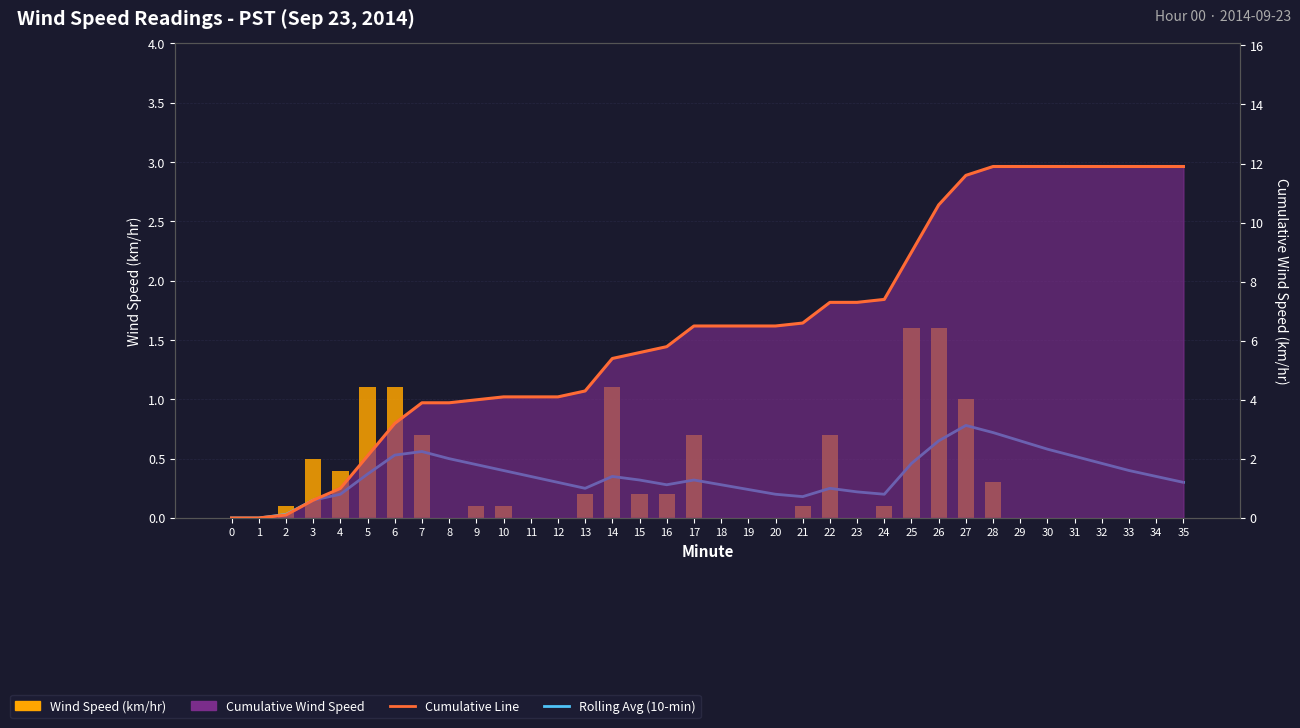

At which category is the sum across all series the highest?

27